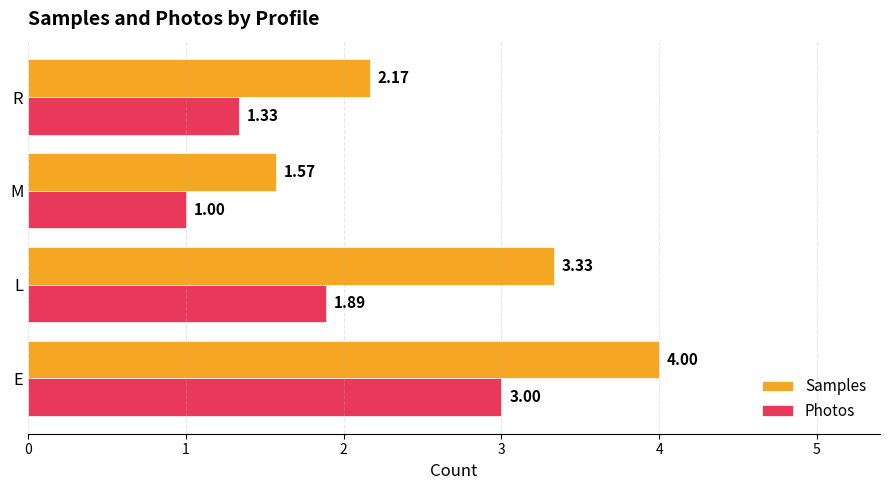

Which category has the lowest value in the Samples series?

M